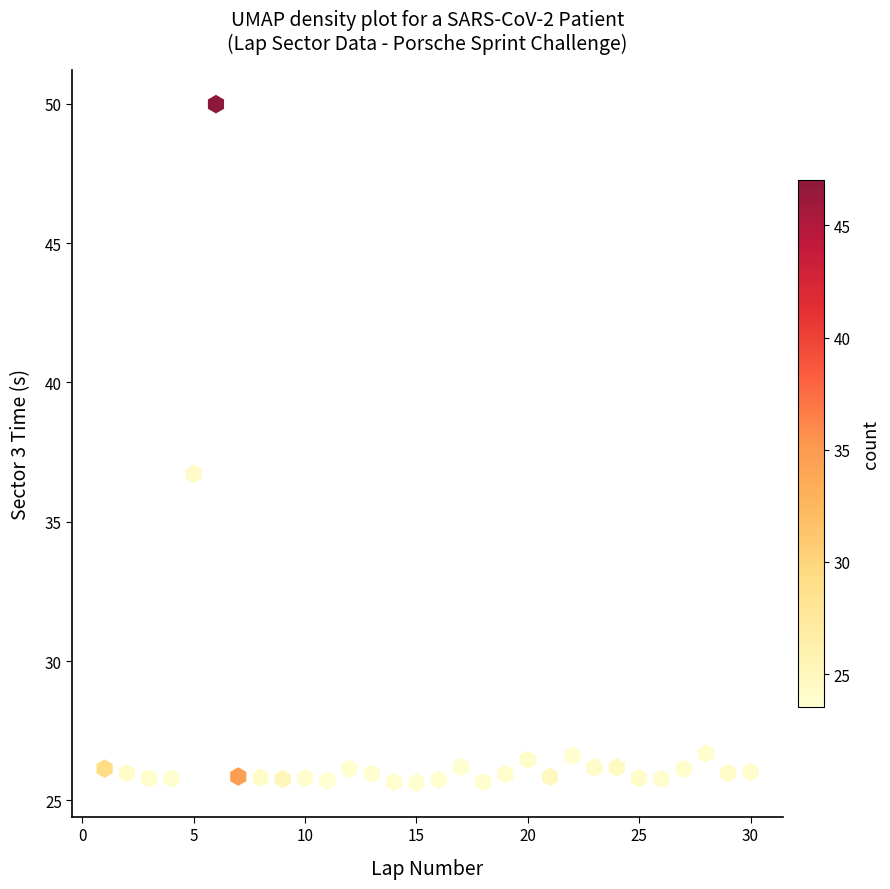

What is the range of X values (max minus min)?

29.0